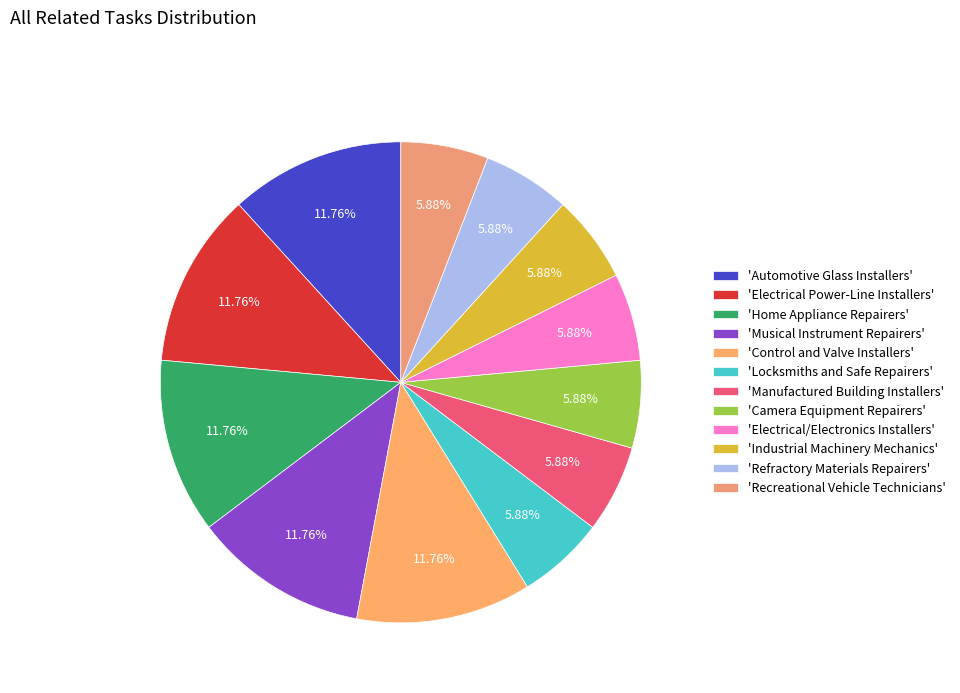

How many slices are in this pie chart?

12